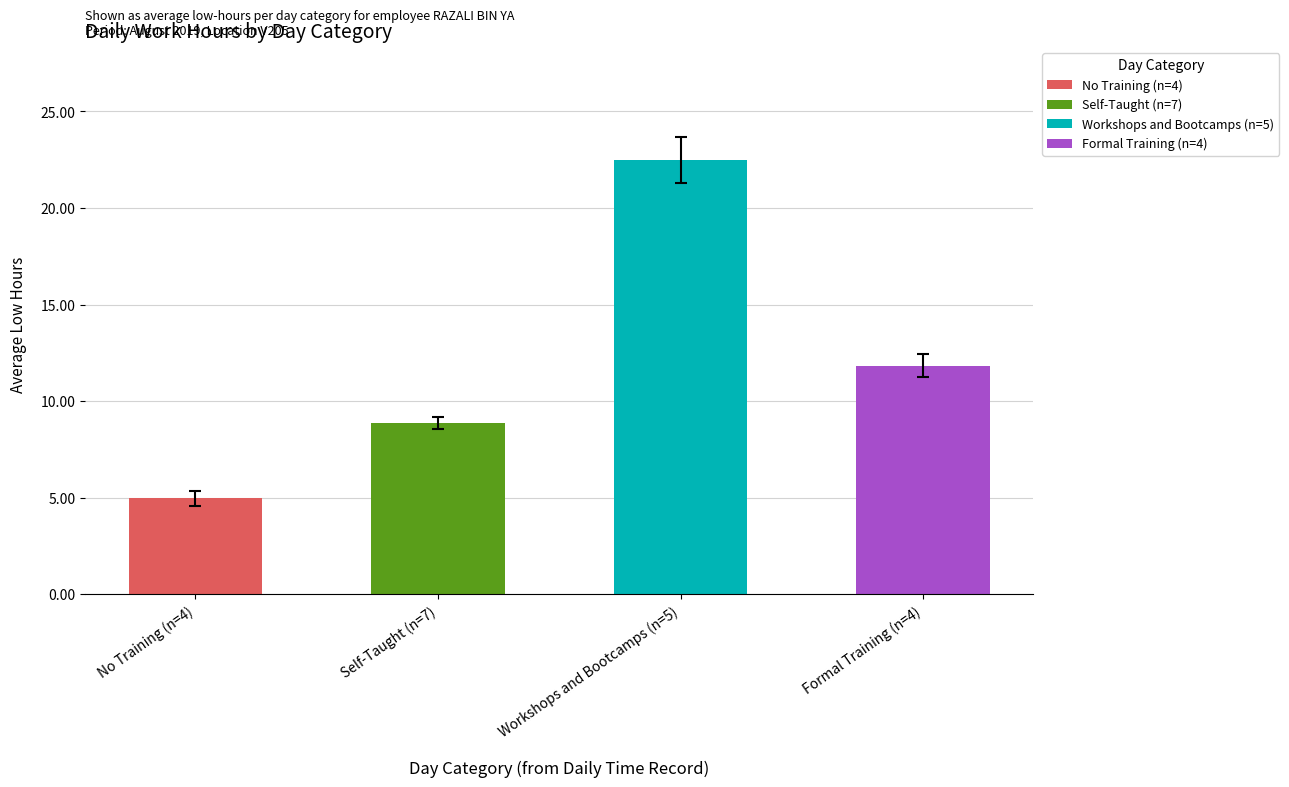

What is the difference between the values at Self-Taught (n=7) and No Training (n=4)?

3.9